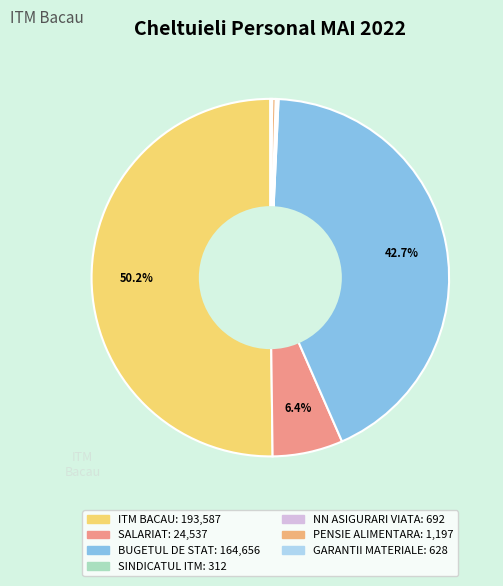

How many segments does this pie chart have?

7